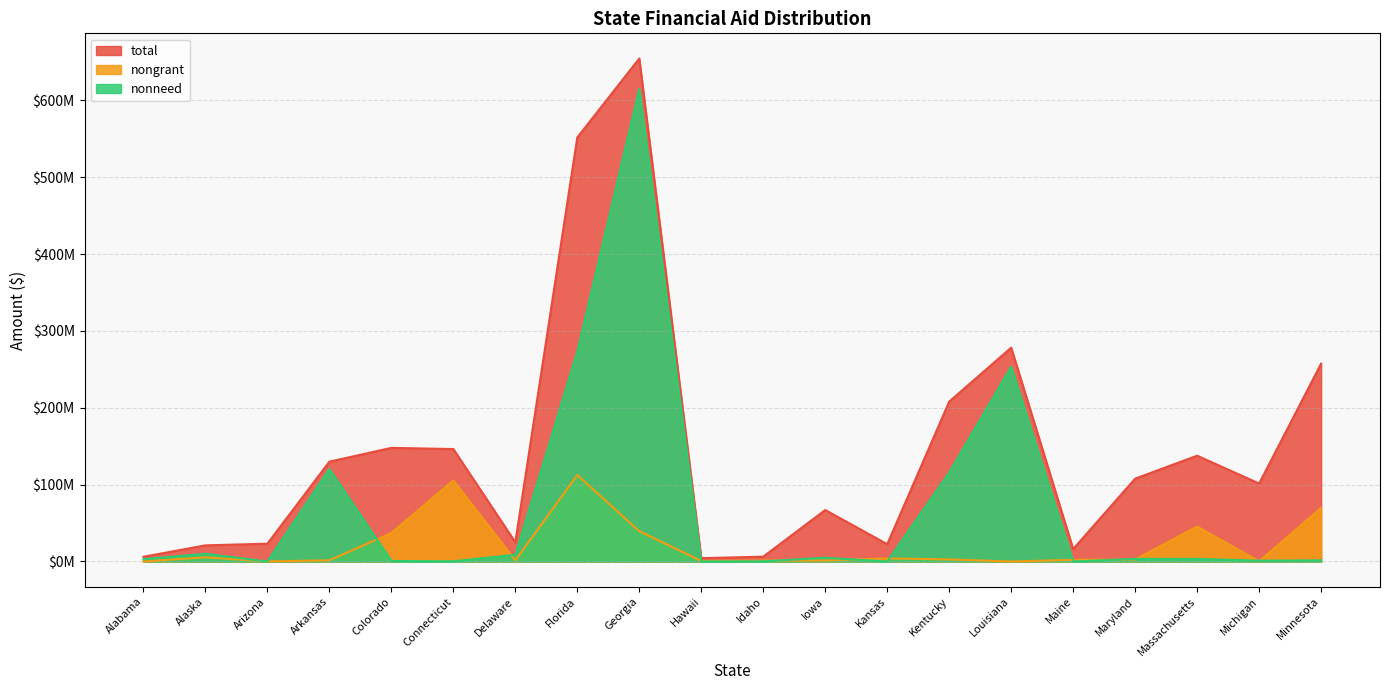

What is the value of the total point at the 1st from the left?

6141679